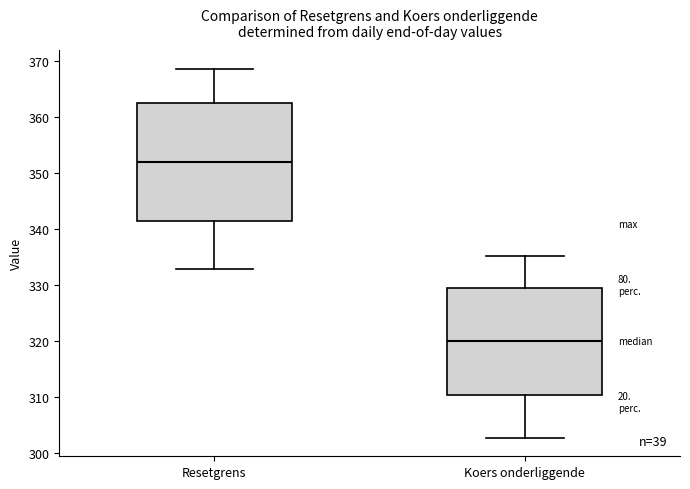

Reading left to right, read every box against the y-axis: the position of its median line, the range the box covers, and the ends of its whiskers. The values are not printed on the chart, so give them approximately, as read against the axis.

Resetgrens: median 352, box 341 to 362, whiskers 333 to 369
Koers onderliggende: median 320, box 310 to 329, whiskers 303 to 335